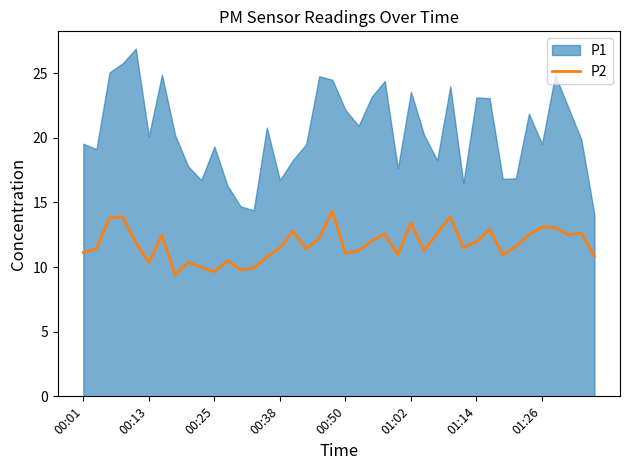

Is it true that P2 equals 13.3 at 00:25?

False